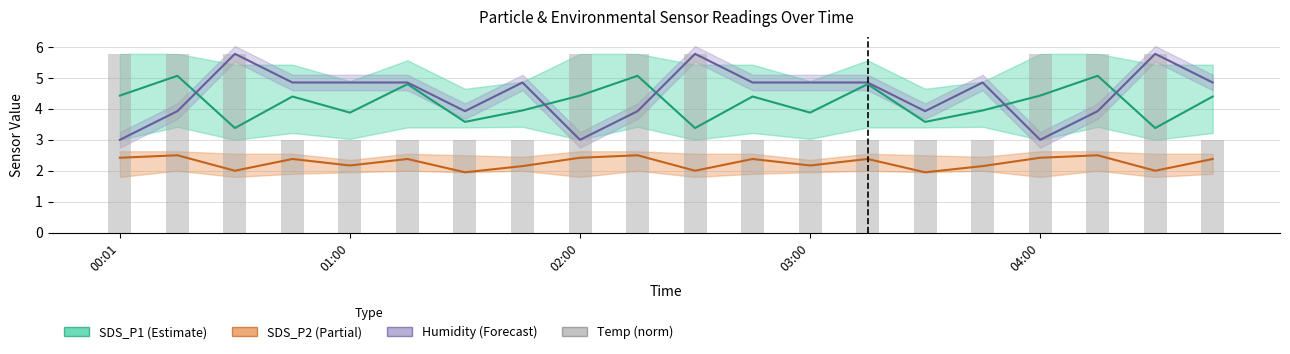

List the series in order of their peak value, highest first.

Humidity (norm), Temp (norm), SDS_P1, SDS_P2